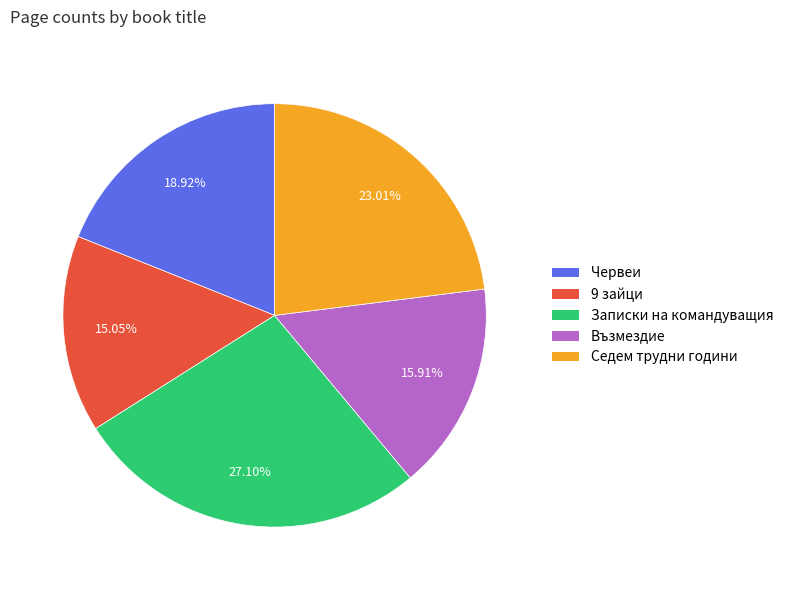

Is there a majority slice in this chart?

No